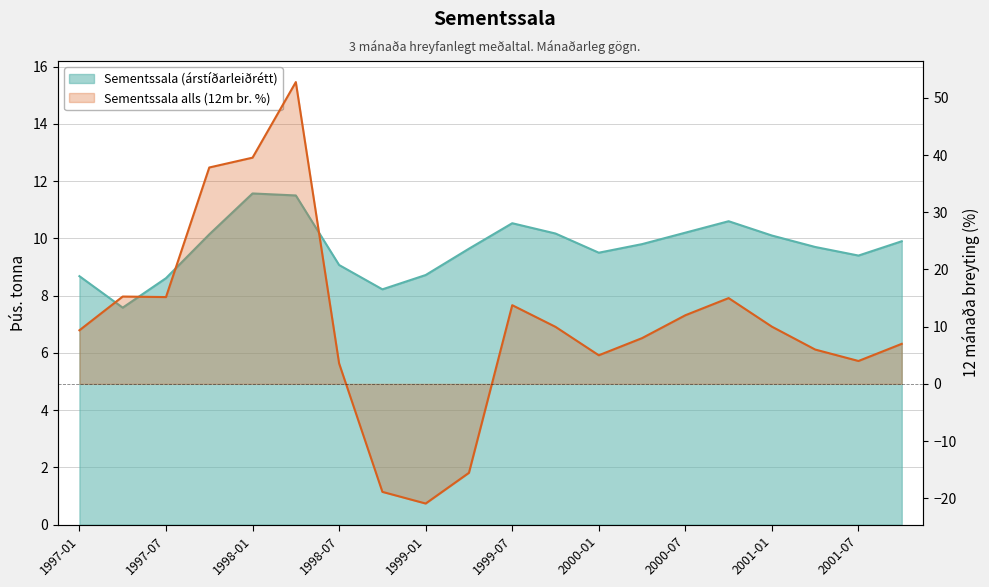

True or false: Sementssala (árstíðarleiðrétt) and Sementssala alls (12m br. %) intersect in this chart.

True